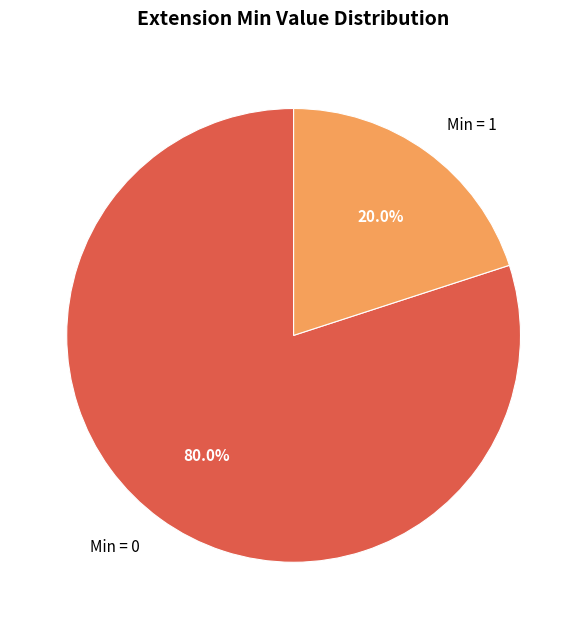

Which category accounts for the majority?

Min = 0